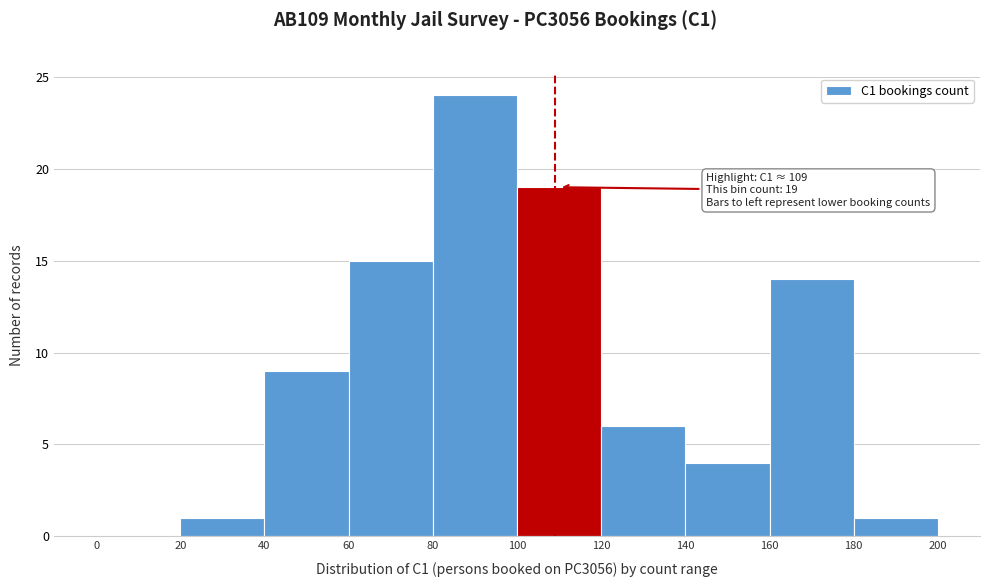

Over which range of the x-axis is the bar tallest?

80 to 100